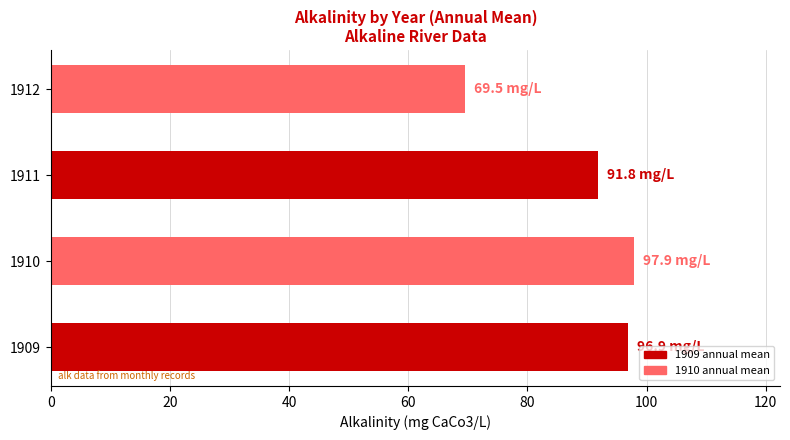

The value at 1910 is 22.6. True or false?

False